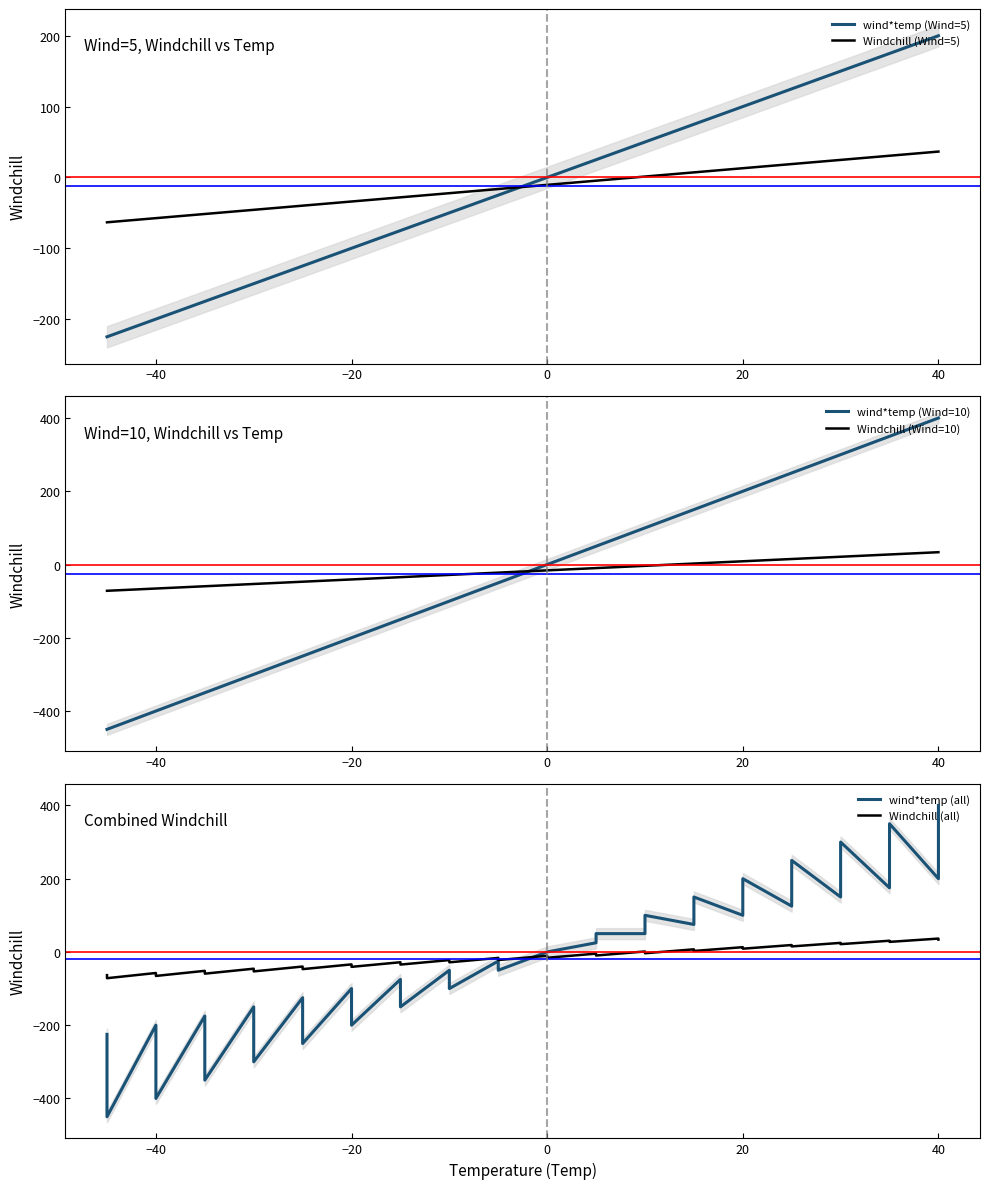

True or false: Wind has more than 2 points higher than both neighbors.

False